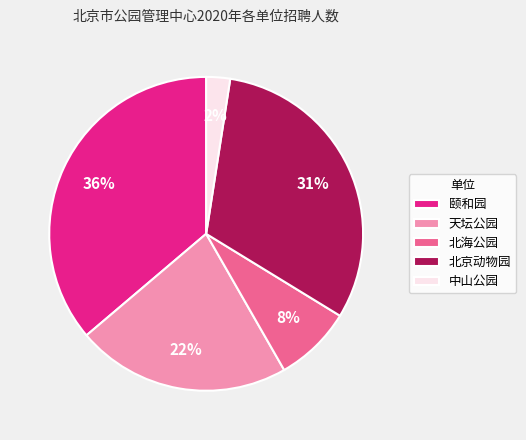

What is the ratio of the value at 北海公园 to the value at 颐和园?

0.2